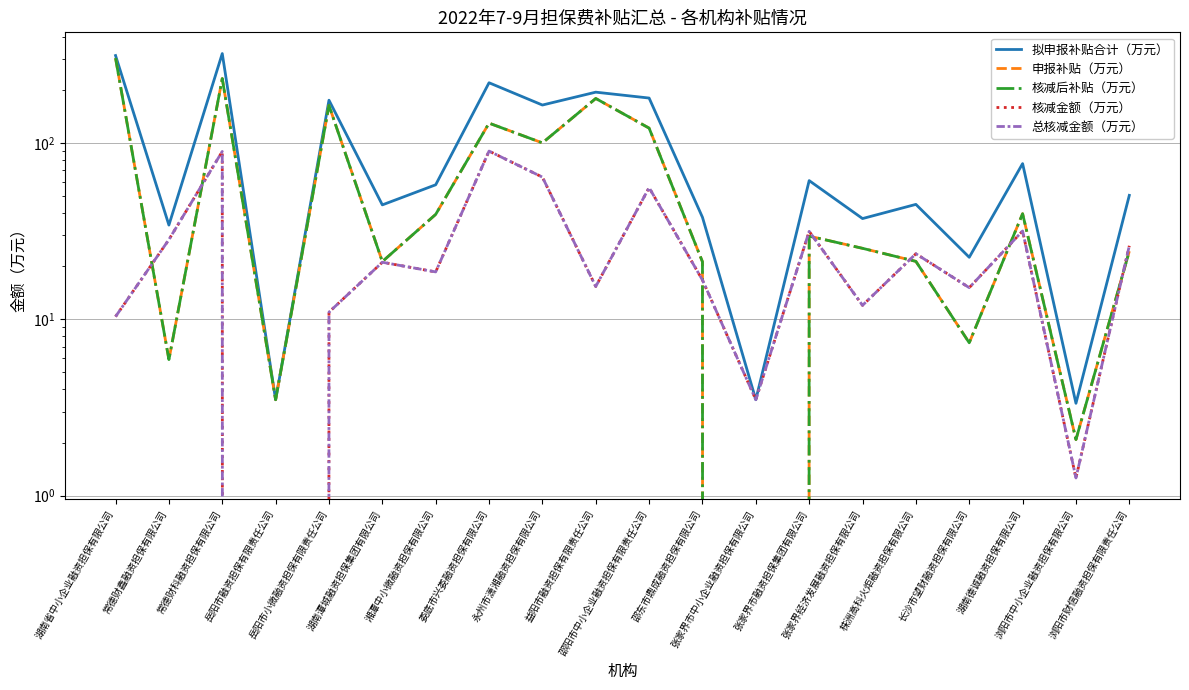

Reading right to left, extract all data points from this chart.

拟申报补贴合计（万元）: 浏阳市财信融资担保有限责任公司=50.5	浏阳市中小企业融资担保有限公司=3.3	湖南德诚融资担保有限公司=76.4	长沙市望财融资担保有限公司=22.5	株洲高科火炬融资担保有限公司=44.9	张家界经济发展融资担保有限公司=37.3	张家界市融资担保集团有限公司=61.2	张家界市中小企业融资担保有限公司=3.5	邵东市鼎成融资担保有限公司=37.9	邵阳市中小企业融资担保有限责任公司=179.8	益阳市融资担保有限责任公司=194.2	永州市潇湘融资担保有限公司=164.1	娄底市兴娄融资担保有限公司=219.5	湘潭中小微融资担保有限公司=57.9	湖南潭城融资担保集团有限公司=44.6	岳阳市小微融资担保有限责任公司=174.8	岳阳市融资担保有限责任公司=3.5	常德财科融资担保有限公司=321.4	常德财鑫融资担保有限公司=34.2	湖南省中小企业融资担保有限公司=313.2
申报补贴（万元）: 浏阳市财信融资担保有限责任公司=24.3	浏阳市中小企业融资担保有限公司=2.1	湖南德诚融资担保有限公司=39.7	长沙市望财融资担保有限公司=7.4	株洲高科火炬融资担保有限公司=21.3	张家界经济发展融资担保有限公司=25.3	张家界市融资担保集团有限公司=29.6	张家界市中小企业融资担保有限公司=0.0	邵东市鼎成融资担保有限公司=21.2	邵阳市中小企业融资担保有限责任公司=121.4	益阳市融资担保有限责任公司=178.8	永州市潇湘融资担保有限公司=100.1	娄底市兴娄融资担保有限公司=129.6	湘潭中小微融资担保有限公司=39.4	湖南潭城融资担保集团有限公司=21.2	岳阳市小微融资担保有限责任公司=163.4	岳阳市融资担保有限责任公司=3.5	常德财科融资担保有限公司=231.9	常德财鑫融资担保有限公司=5.9	湖南省中小企业融资担保有限公司=302.8
核减后补贴（万元）: 浏阳市财信融资担保有限责任公司=24.3	浏阳市中小企业融资担保有限公司=2.1	湖南德诚融资担保有限公司=39.7	长沙市望财融资担保有限公司=7.4	株洲高科火炬融资担保有限公司=21.3	张家界经济发展融资担保有限公司=25.3	张家界市融资担保集团有限公司=29.6	张家界市中小企业融资担保有限公司=0.0	邵东市鼎成融资担保有限公司=21.2	邵阳市中小企业融资担保有限责任公司=121.4	益阳市融资担保有限责任公司=178.8	永州市潇湘融资担保有限公司=100.1	娄底市兴娄融资担保有限公司=129.6	湘潭中小微融资担保有限公司=39.4	湖南潭城融资担保集团有限公司=21.2	岳阳市小微融资担保有限责任公司=163.4	岳阳市融资担保有限责任公司=3.5	常德财科融资担保有限公司=231.9	常德财鑫融资担保有限公司=5.9	湖南省中小企业融资担保有限公司=302.8
核减金额（万元）: 浏阳市财信融资担保有限责任公司=26.1	浏阳市中小企业融资担保有限公司=1.3	湖南德诚融资担保有限公司=31.7	长沙市望财融资担保有限公司=15.1	株洲高科火炬融资担保有限公司=23.5	张家界经济发展融资担保有限公司=12.0	张家界市融资担保集团有限公司=31.6	张家界市中小企业融资担保有限公司=3.5	邵东市鼎成融资担保有限公司=16.7	邵阳市中小企业融资担保有限责任公司=55.8	益阳市融资担保有限责任公司=15.3	永州市潇湘融资担保有限公司=64.0	娄底市兴娄融资担保有限公司=90.0	湘潭中小微融资担保有限公司=18.6	湖南潭城融资担保集团有限公司=21.1	岳阳市小微融资担保有限责任公司=11.0	岳阳市融资担保有限责任公司=0.0	常德财科融资担保有限公司=89.5	常德财鑫融资担保有限公司=28.3	湖南省中小企业融资担保有限公司=10.4
总核减金额（万元）: 浏阳市财信融资担保有限责任公司=26.1	浏阳市中小企业融资担保有限公司=1.3	湖南德诚融资担保有限公司=31.7	长沙市望财融资担保有限公司=15.1	株洲高科火炬融资担保有限公司=23.5	张家界经济发展融资担保有限公司=12.0	张家界市融资担保集团有限公司=31.6	张家界市中小企业融资担保有限公司=3.5	邵东市鼎成融资担保有限公司=16.7	邵阳市中小企业融资担保有限责任公司=55.8	益阳市融资担保有限责任公司=15.3	永州市潇湘融资担保有限公司=64.0	娄底市兴娄融资担保有限公司=90.0	湘潭中小微融资担保有限公司=18.6	湖南潭城融资担保集团有限公司=21.1	岳阳市小微融资担保有限责任公司=11.0	岳阳市融资担保有限责任公司=0.0	常德财科融资担保有限公司=89.5	常德财鑫融资担保有限公司=28.3	湖南省中小企业融资担保有限公司=10.4